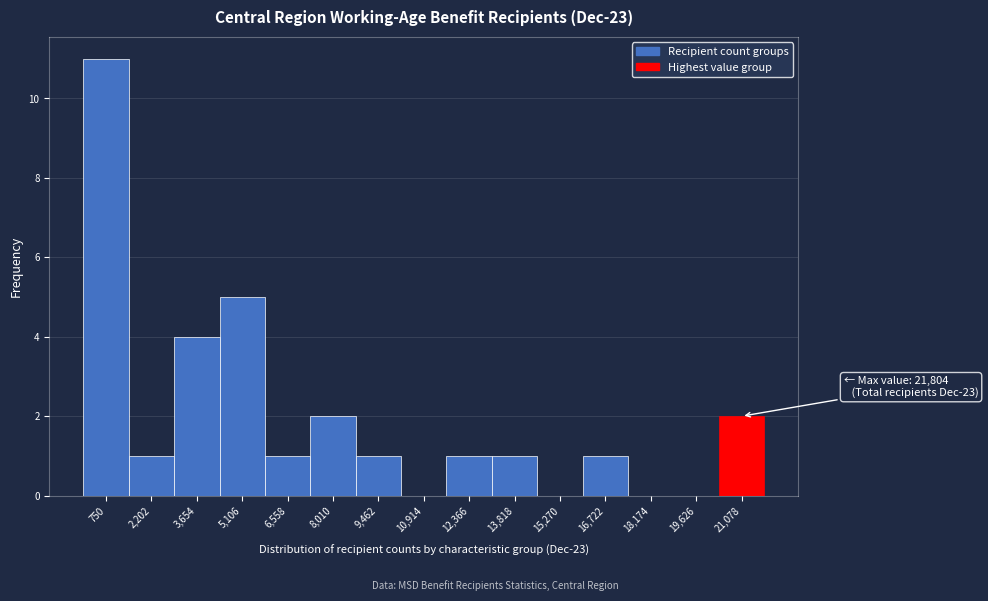

Over which range of the x-axis is the bar tallest?

0 to 1400